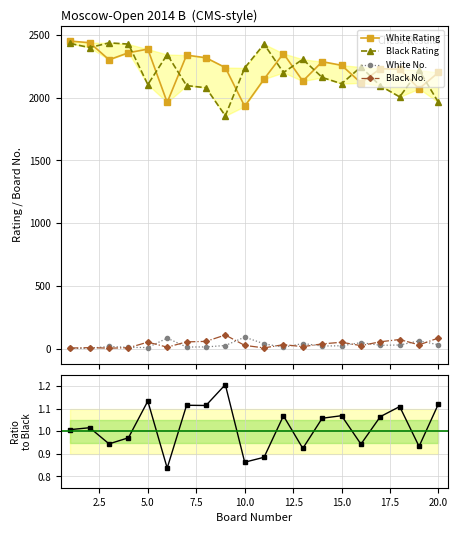

True or false: White No. has more than 2 points higher than both neighbors.

True